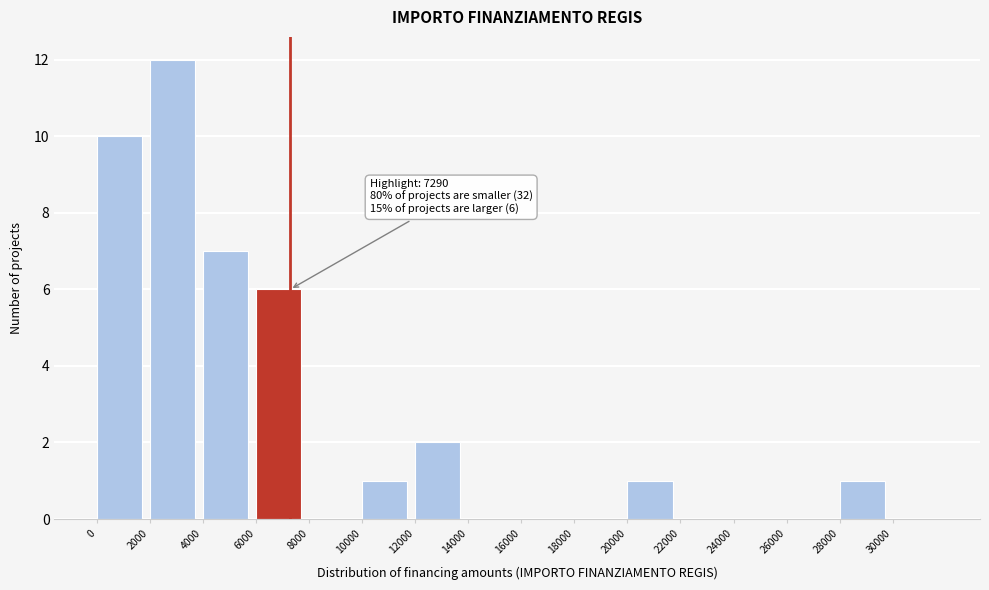

Over which range of the x-axis is the bar tallest?

2000 to 4000